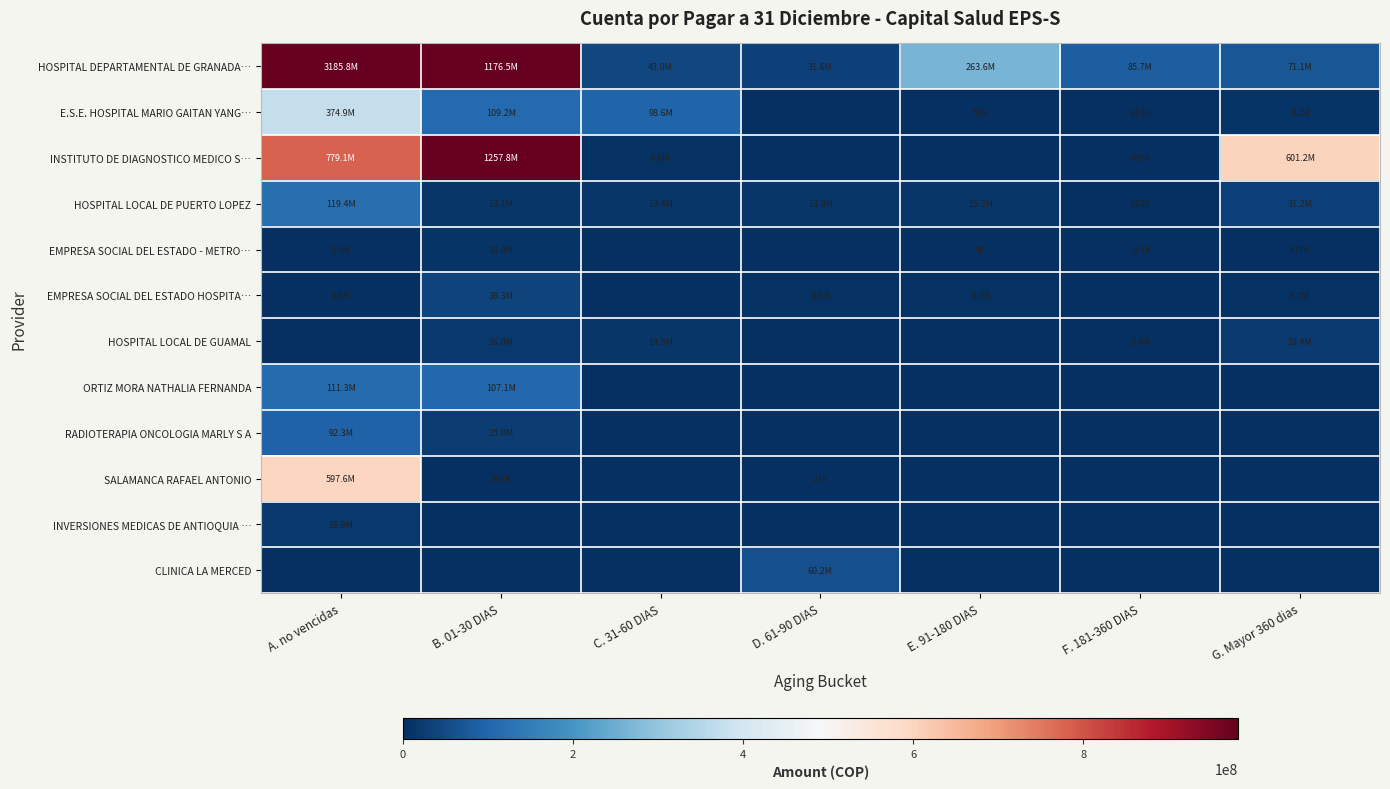

How many distinct data groups are displayed?

12